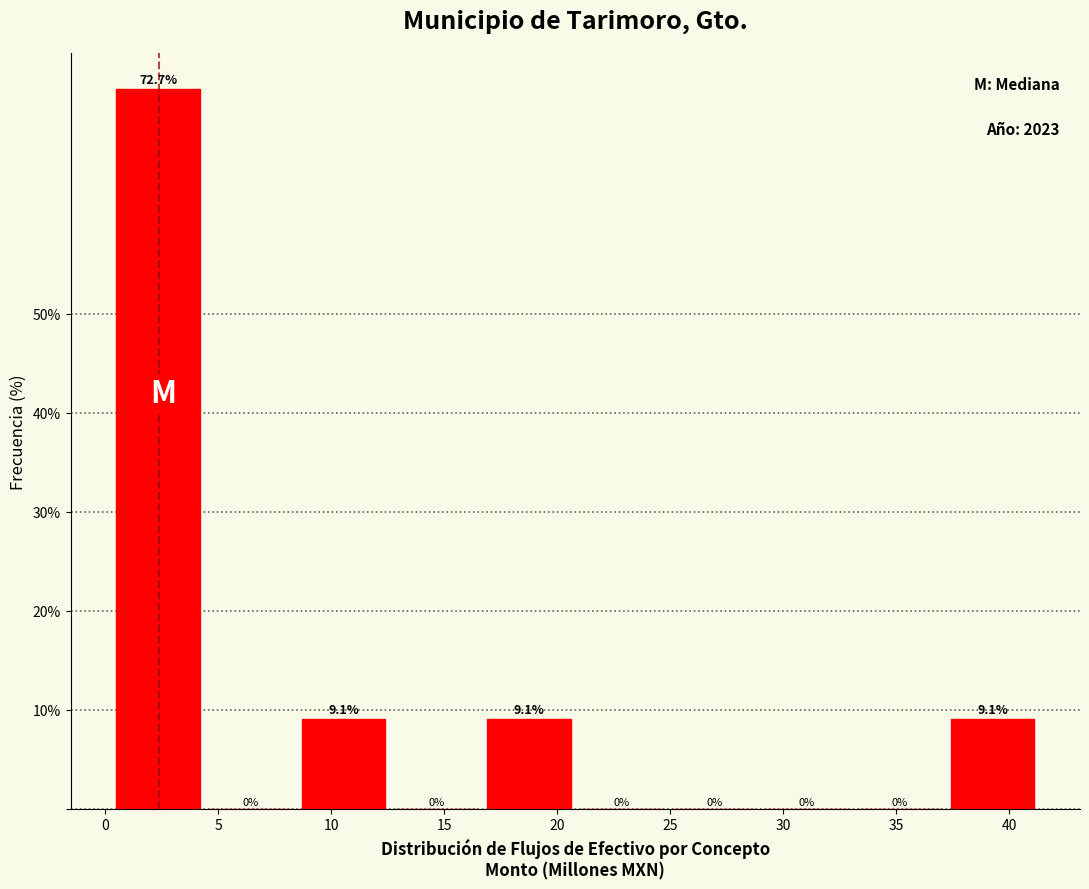

Over which range of the x-axis is the bar tallest?

0.5 to 4.5